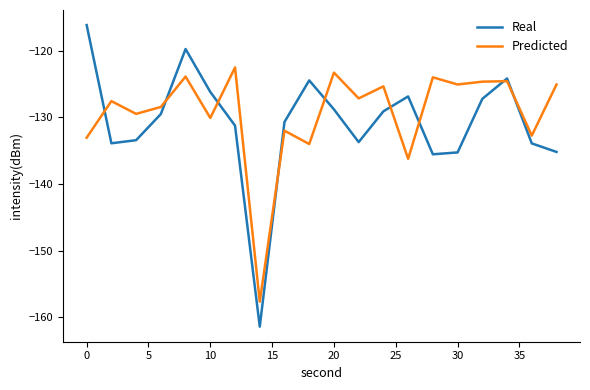

Which series has the widest spread of values?

Real